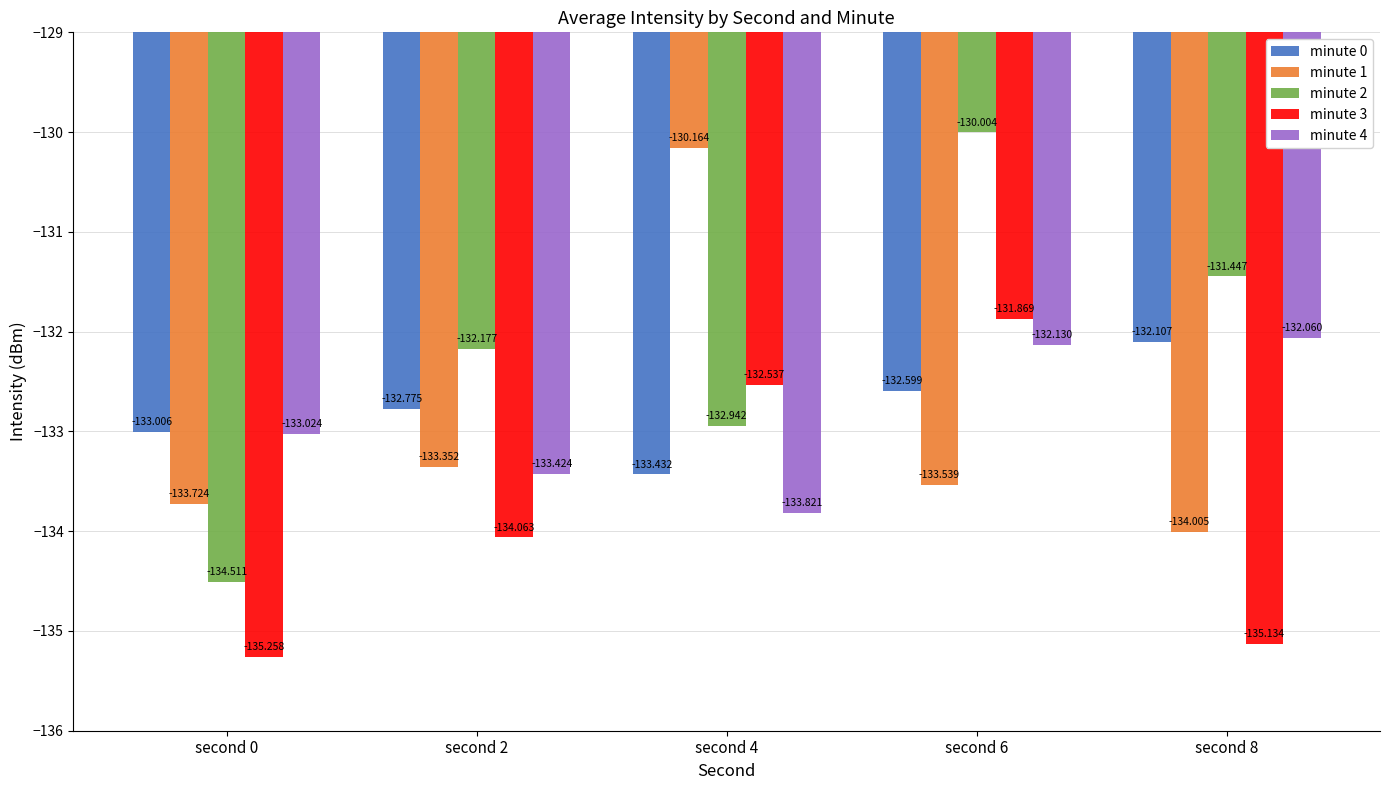

What are all the series names shown in the legend?

minute 0, minute 1, minute 2, minute 3, minute 4